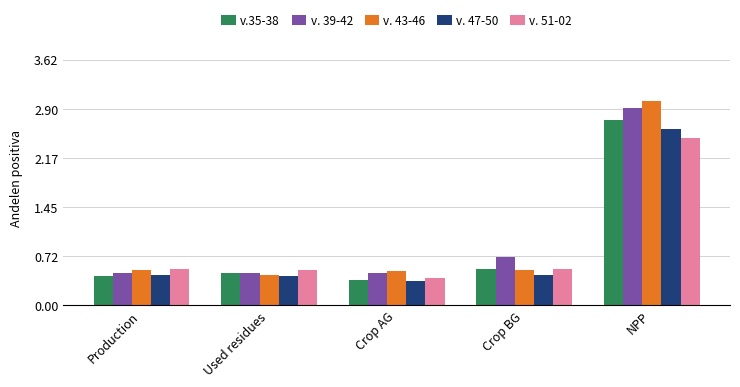

How many v. 43-46 values are between 0 and 1?

4